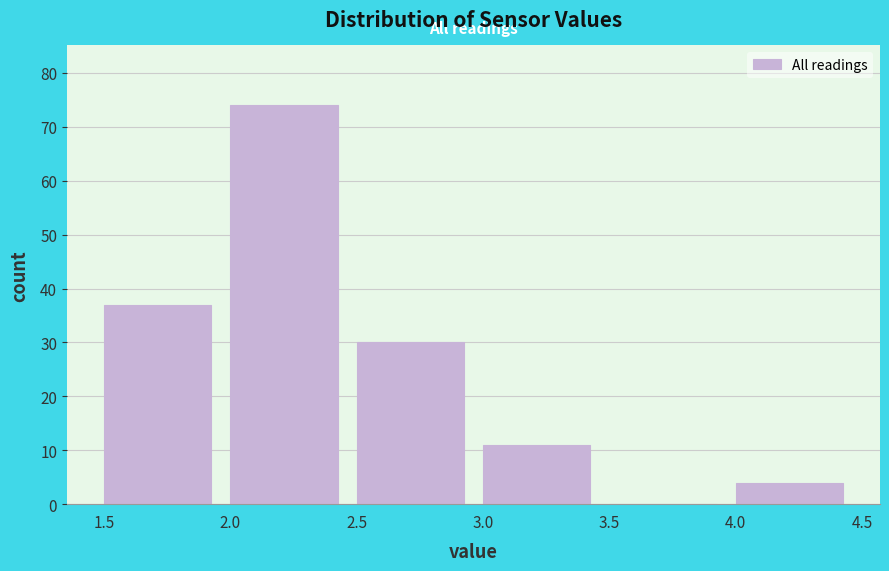

How tall is the bar that spans 3.0 to 3.5 on the x-axis? The values are not printed on the chart, so give them approximately, as read against the axis.

11